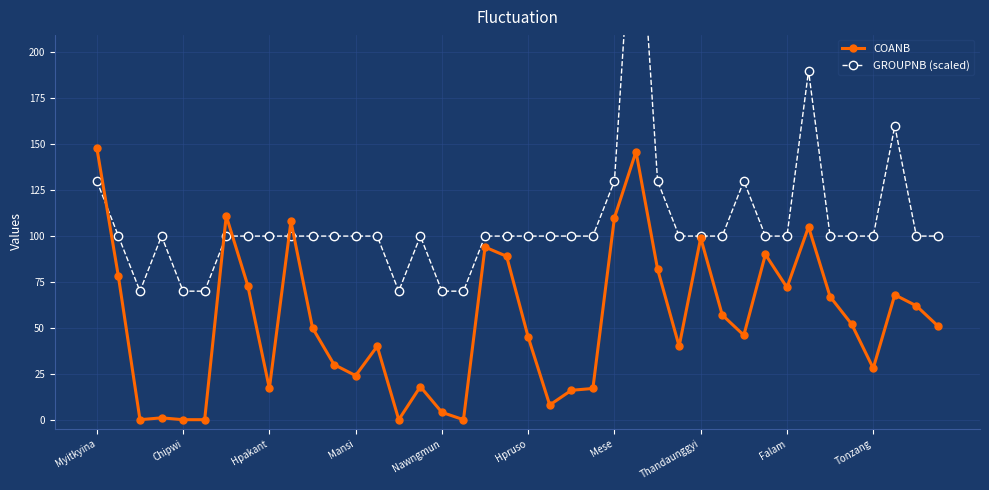

What is the label of the 3rd point from the right?

37